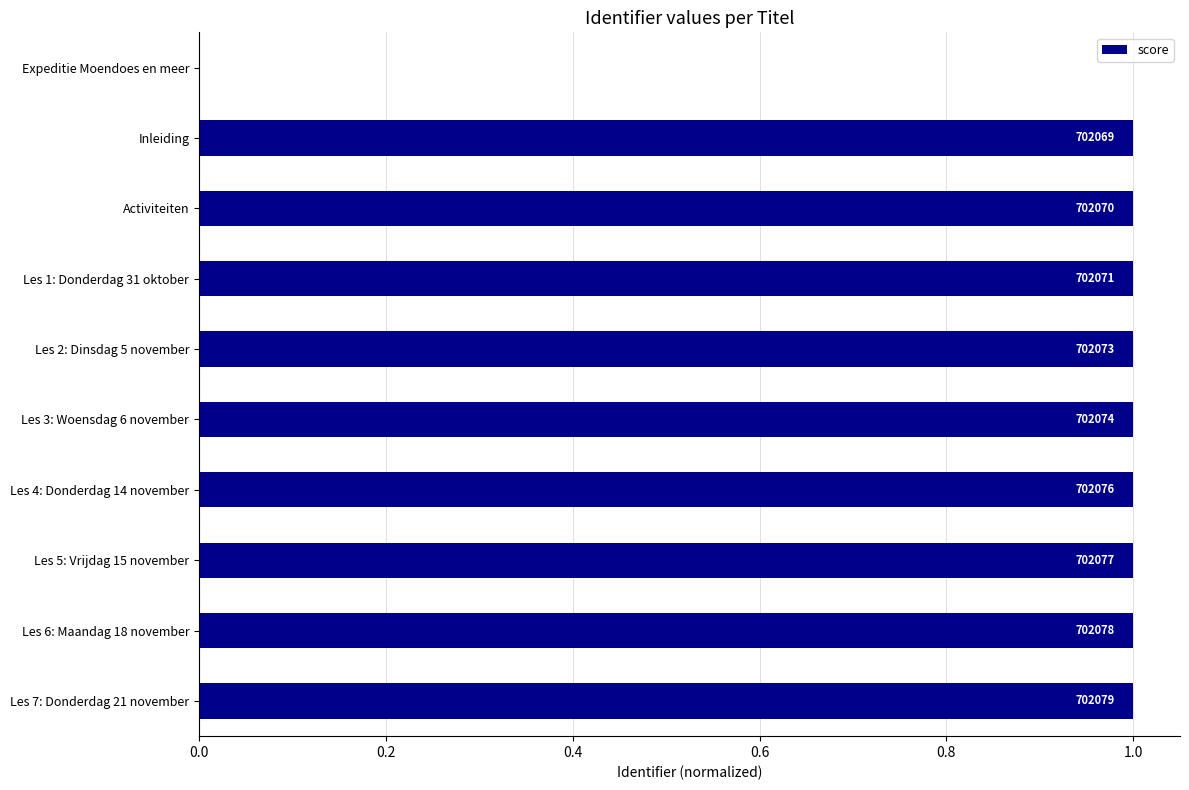

What is the difference between the second highest and minimum values?

1.0